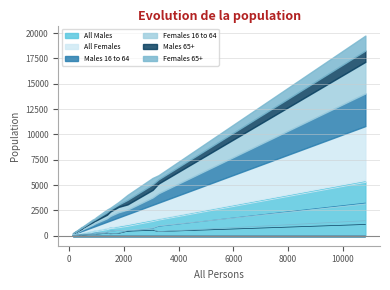

The All Females series shows 730 at 1496. True or false?

True